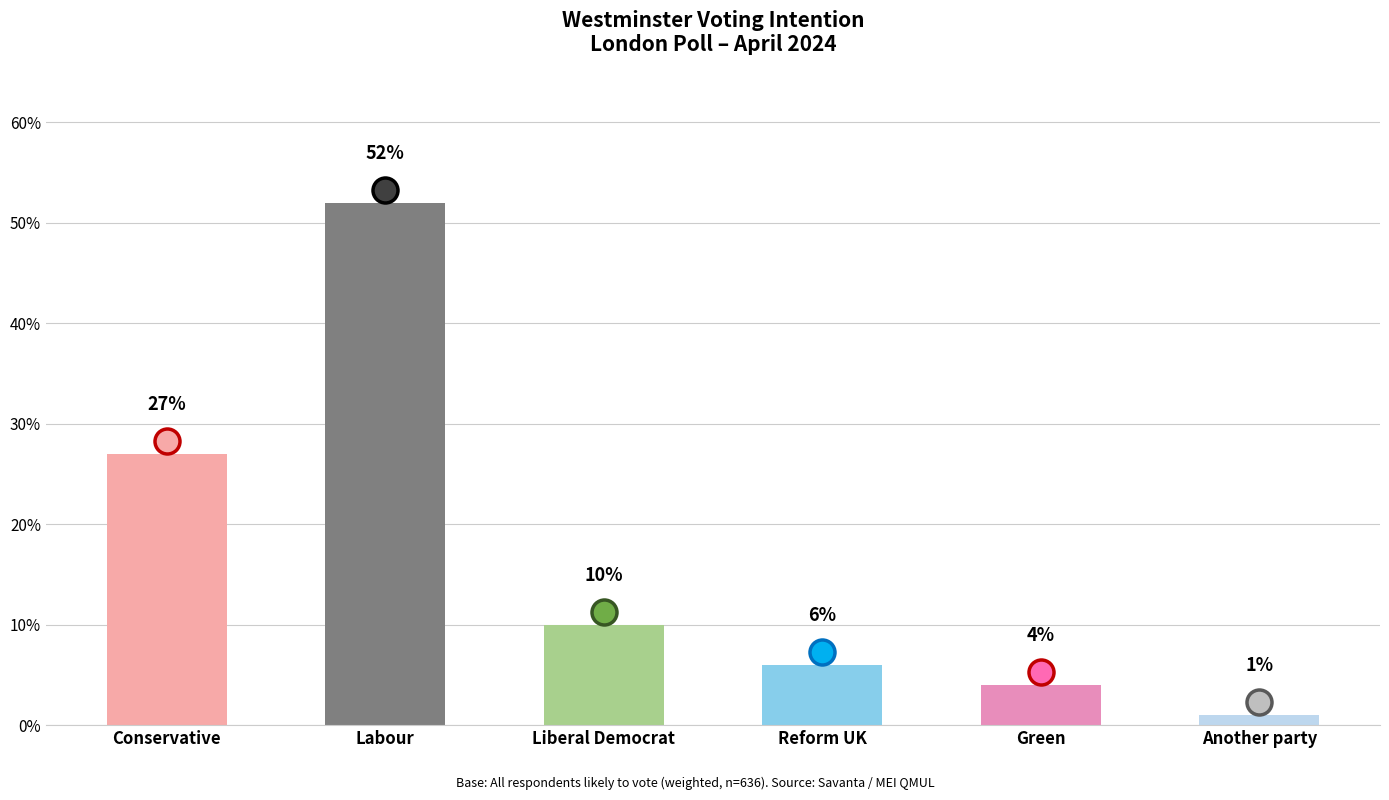

What is the label of the 6th bar from the right?

Conservative